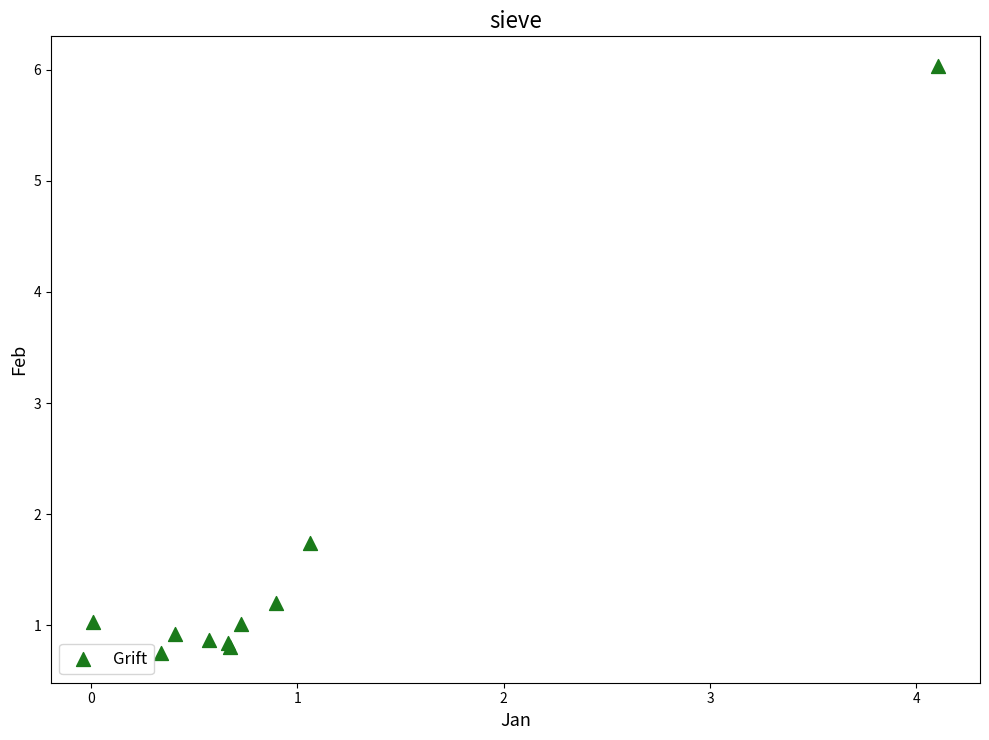

What Y value in the scatter plot is closest to 3?

1.7